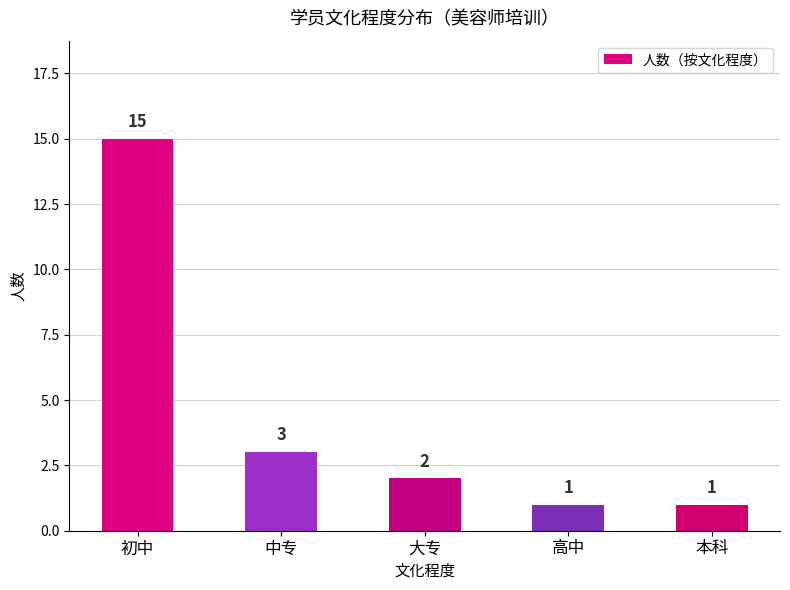

Which has a higher value, 大专 or 中专?

中专